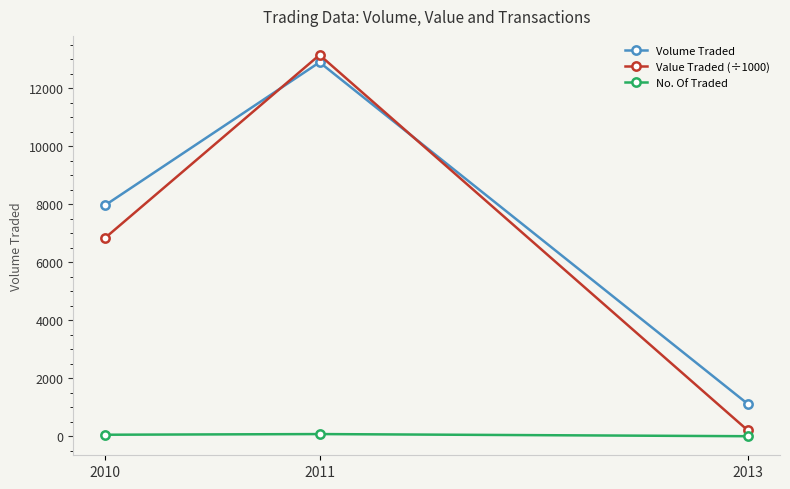

How many lines are shown in the chart?

3